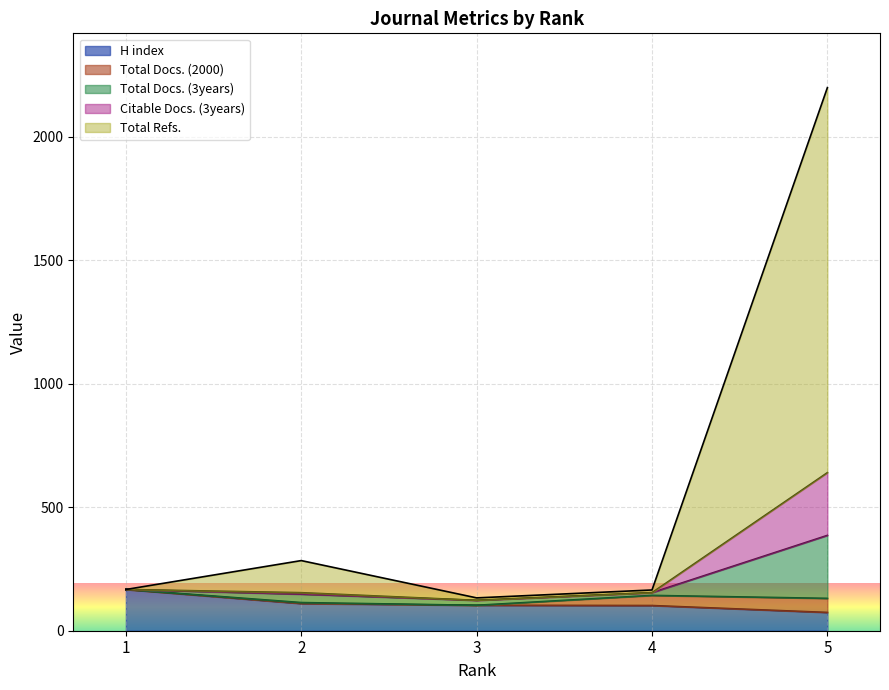

What is the lowest value of the H index series?

74